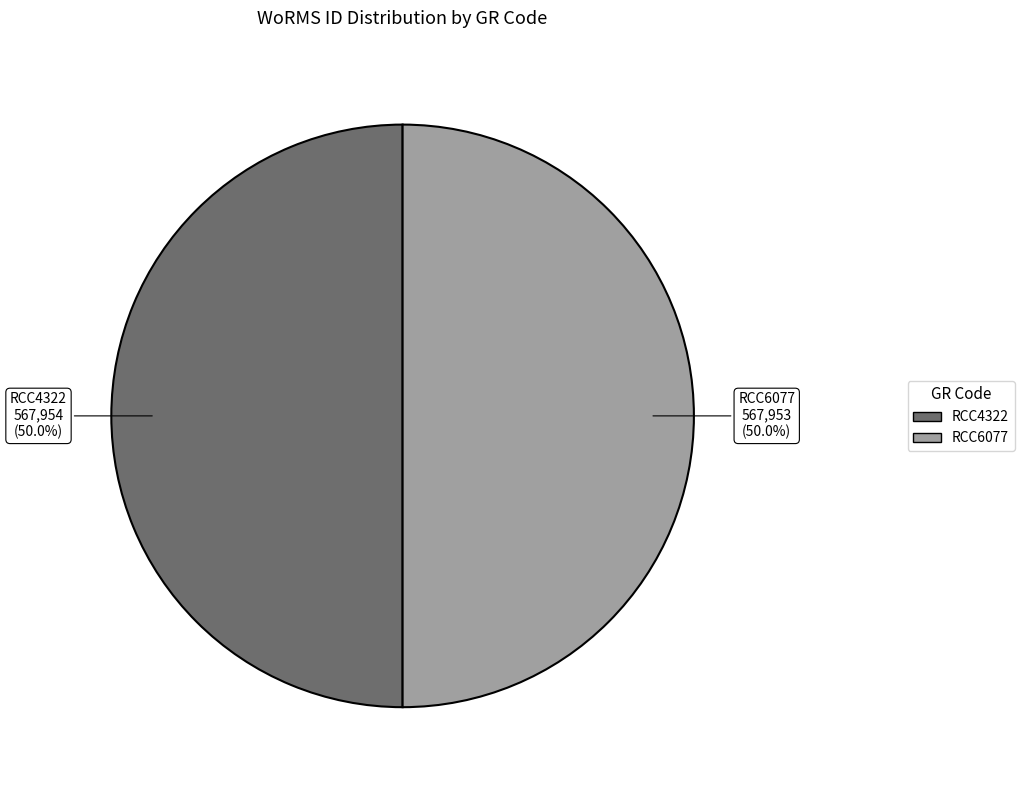

What is the ratio of the value at RCC4322 to the value at RCC6077?

1.0